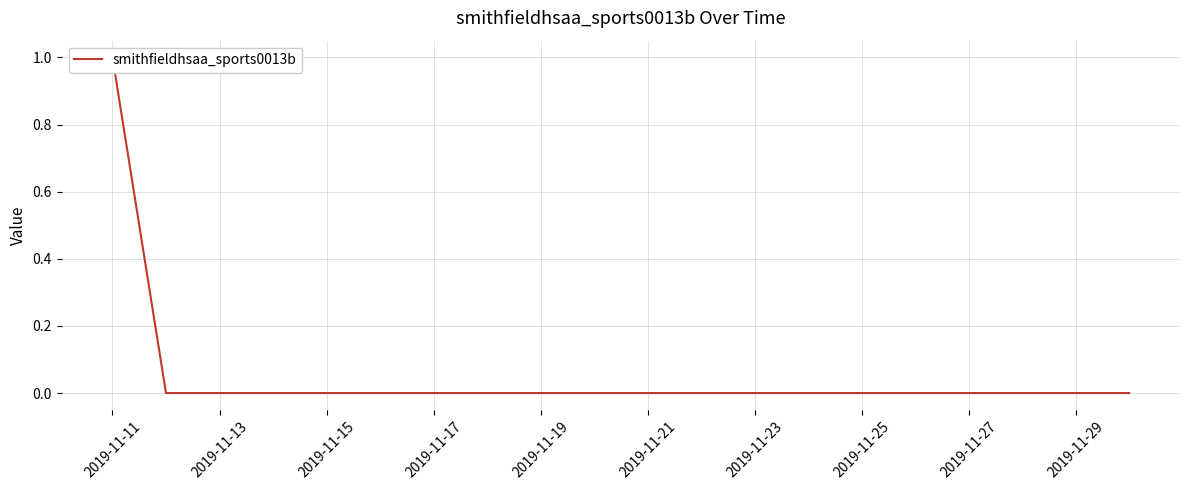

Reading left to right, what are all the values shown in this chart?

1	0	0	0	0	0	0	0	0	0	0	0	0	0	0	0	0	0	0	0